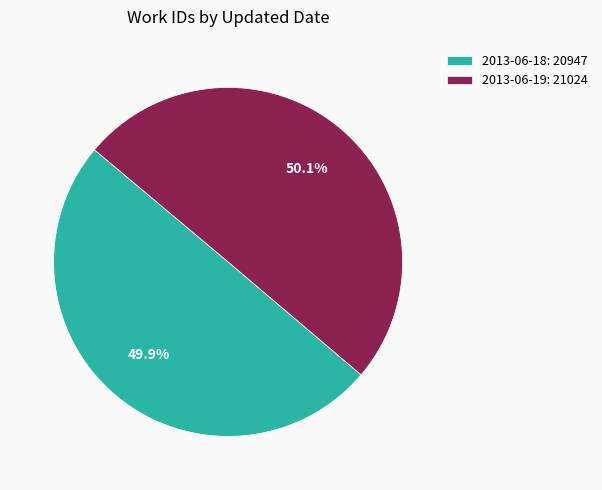

Do 2013-06-18: 20947 and 2013-06-19: 21024 together represent more than half of the pie?

Yes